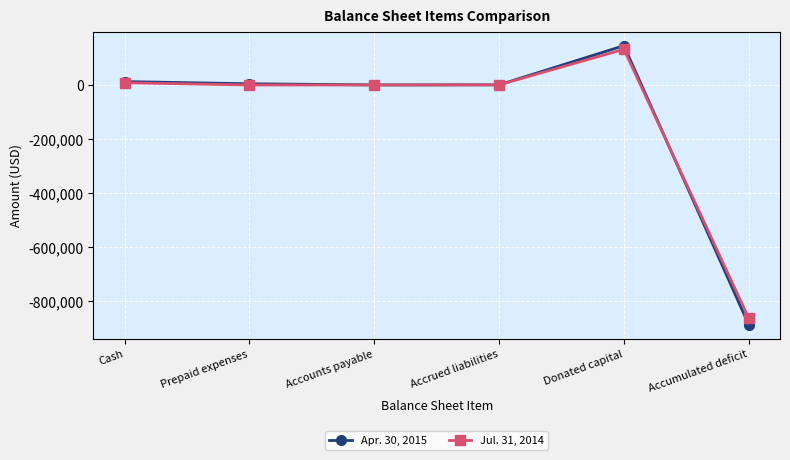

What is the spread (max minus min) of values at Accumulated deficit?

23920